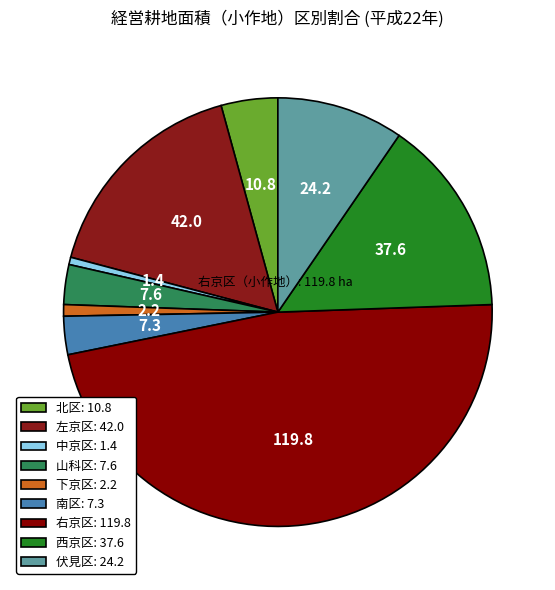

To the nearest percent, what percentage of the pie is 南区?

3%